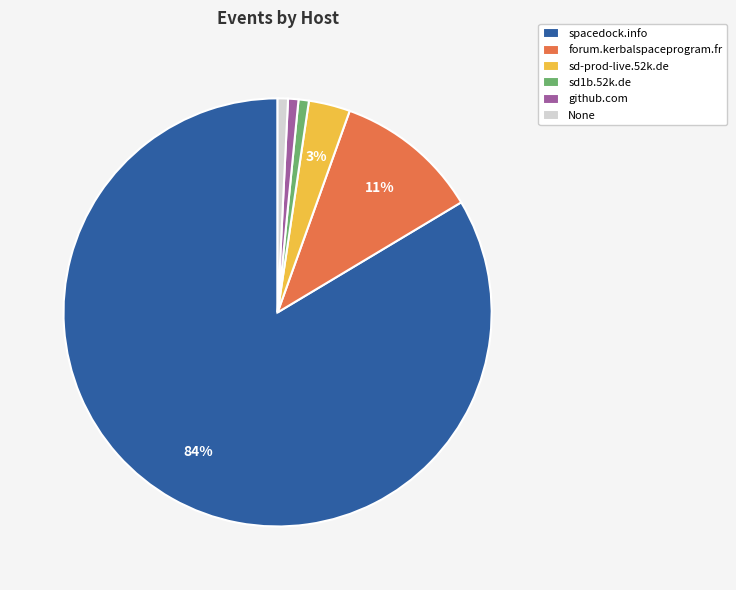

What is the majority slice?

spacedock.info